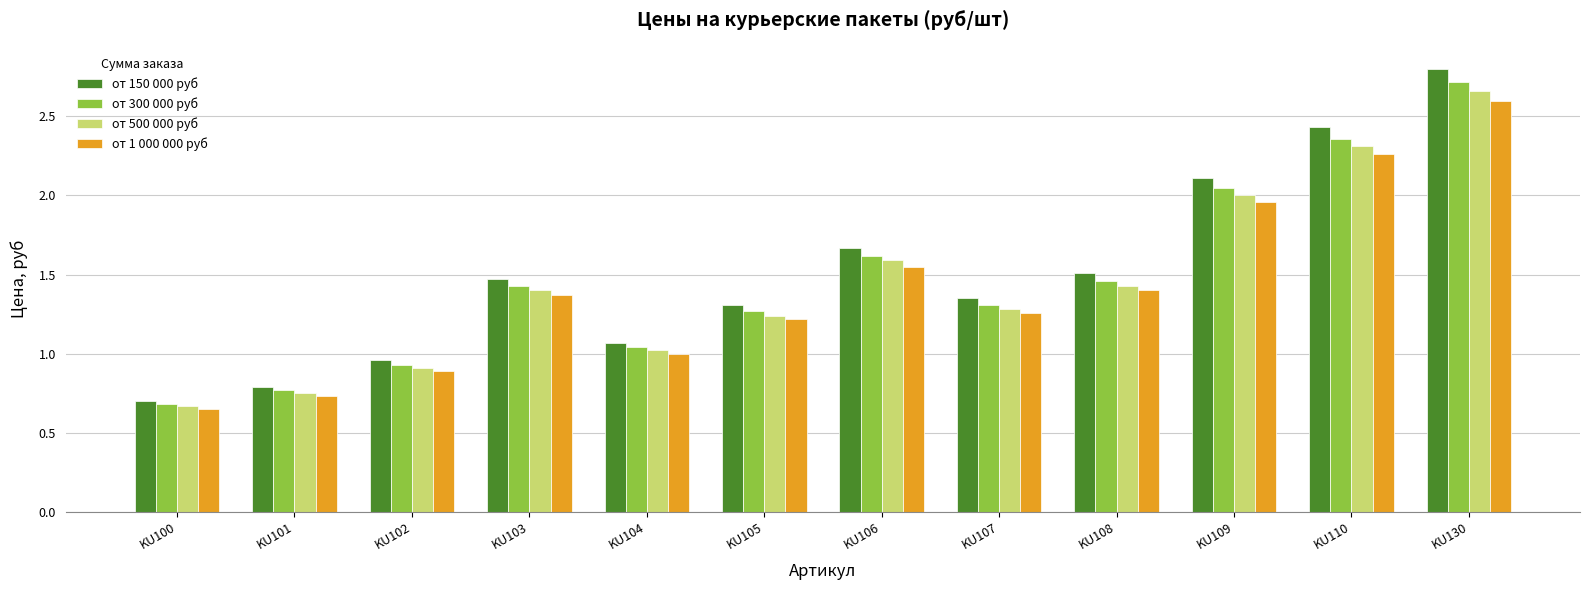

At which category is the sum across all series the highest?

KU130